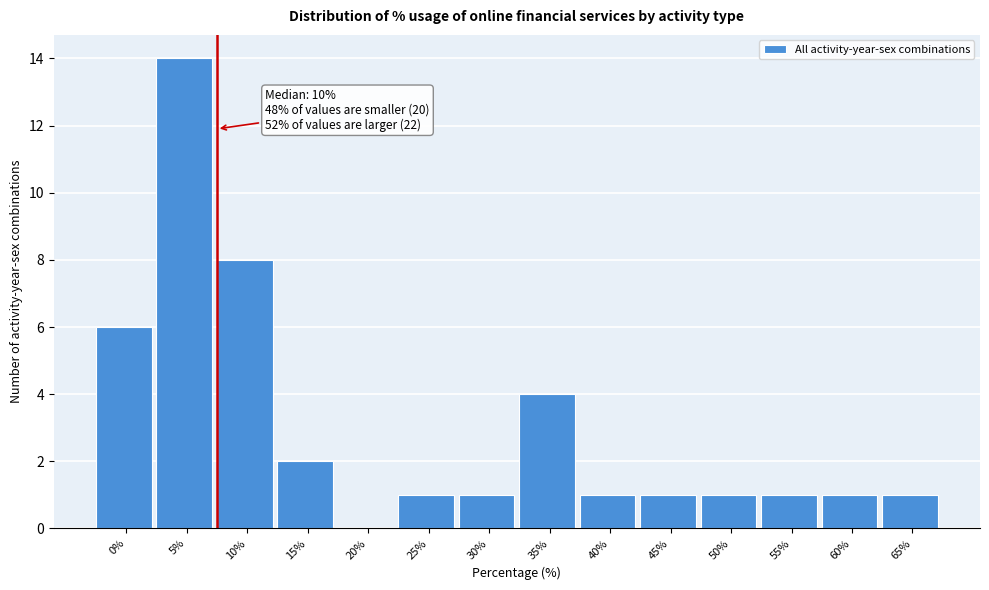

Reading left to right, extract all data points from this chart.

0%=6	5%=14	10%=8	15%=2	20%=0	25%=1	30%=1	35%=4	40%=1	45%=1	50%=1	55%=1	60%=1	65%=1